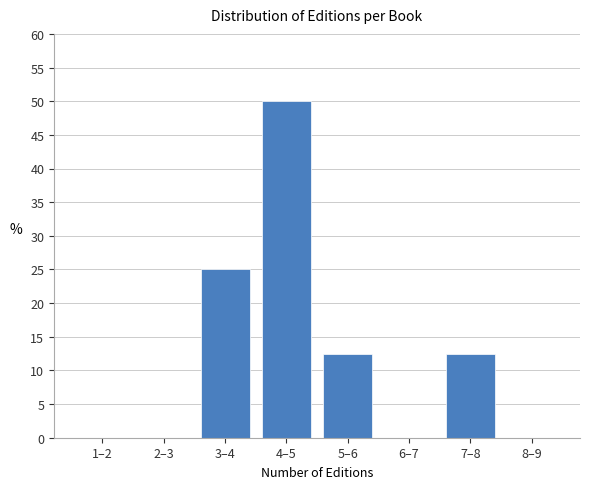

Reading left to right, what are all the values shown in this chart?

1–2=0.0	2–3=0.0	3–4=25.0	4–5=50.0	5–6=12.5	6–7=0.0	7–8=12.5	8–9=0.0